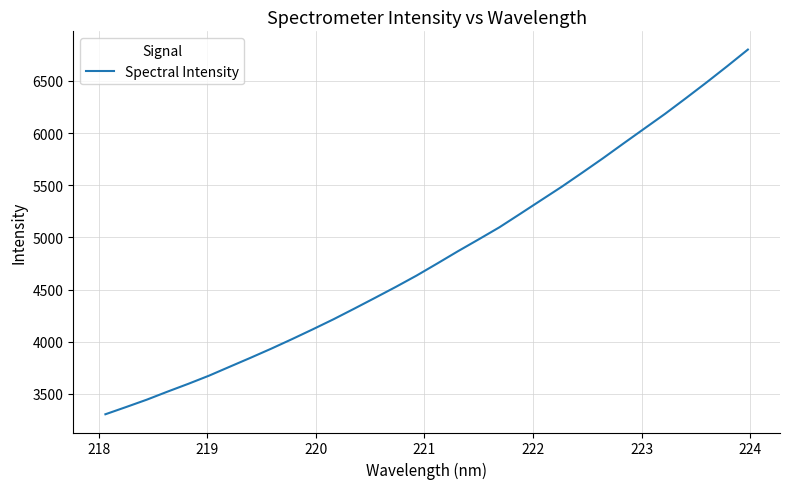

What is the smallest value displayed?

3304.1